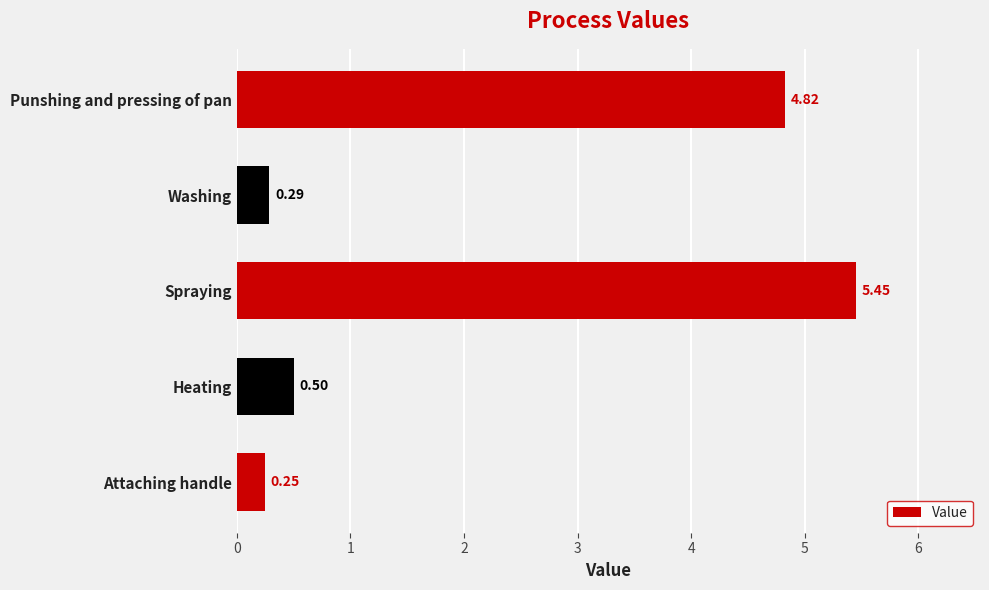

Which category has the highest value across all series?

Spraying